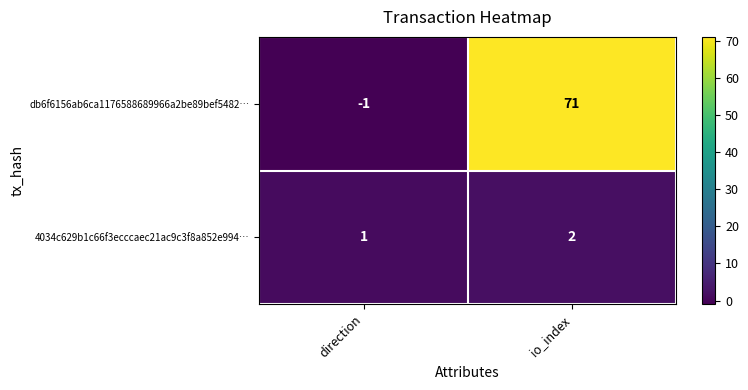

Between direction and io_index, which series saw the biggest shift?

db6f6156ab6ca1176588689966a2be89bef5482…